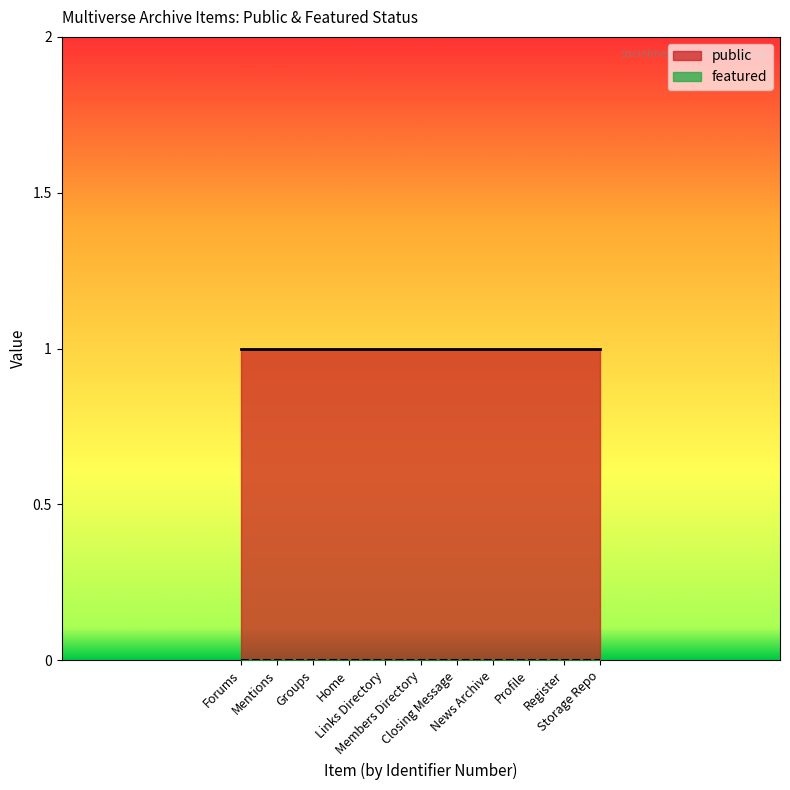

List the series in order of their peak value, lowest first.

featured, public